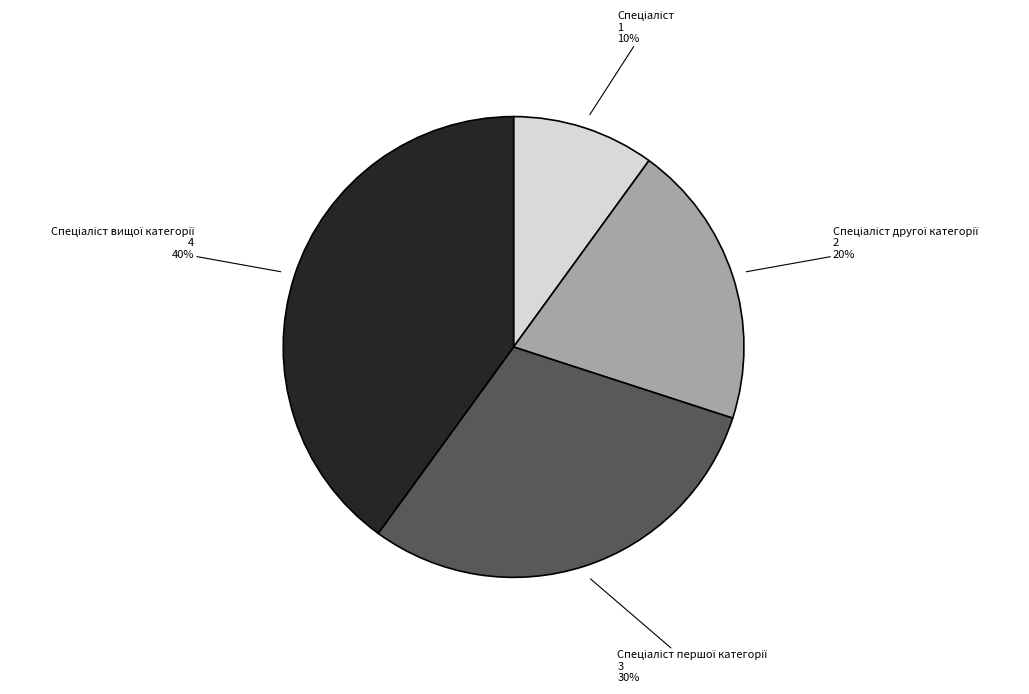

To the nearest percent, what is the difference between the largest and smallest slice percentages?

30%